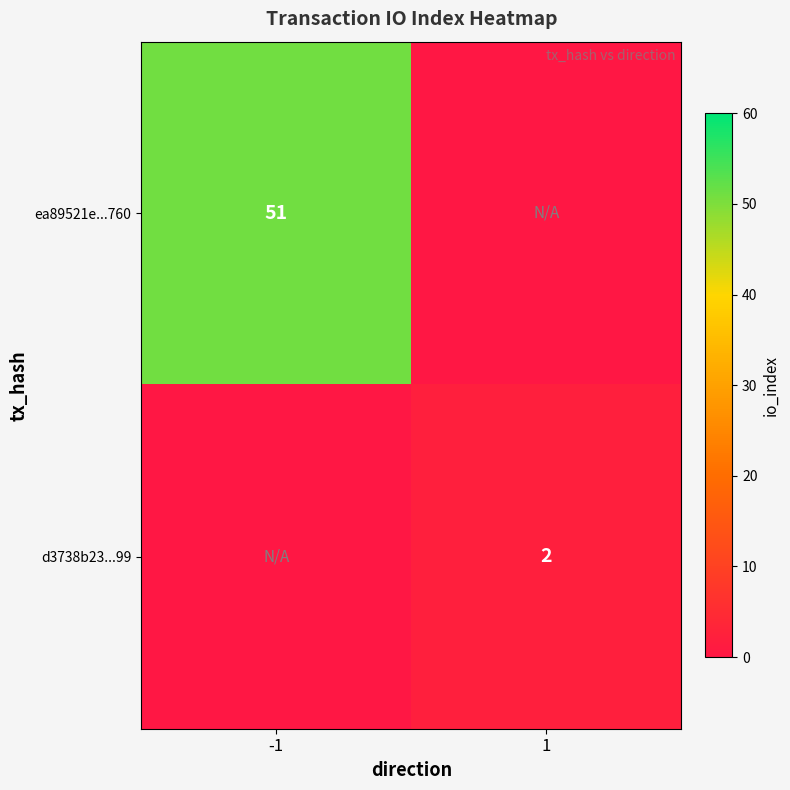

True or false: ea89521e...760 has a value of 11 at -1.

False